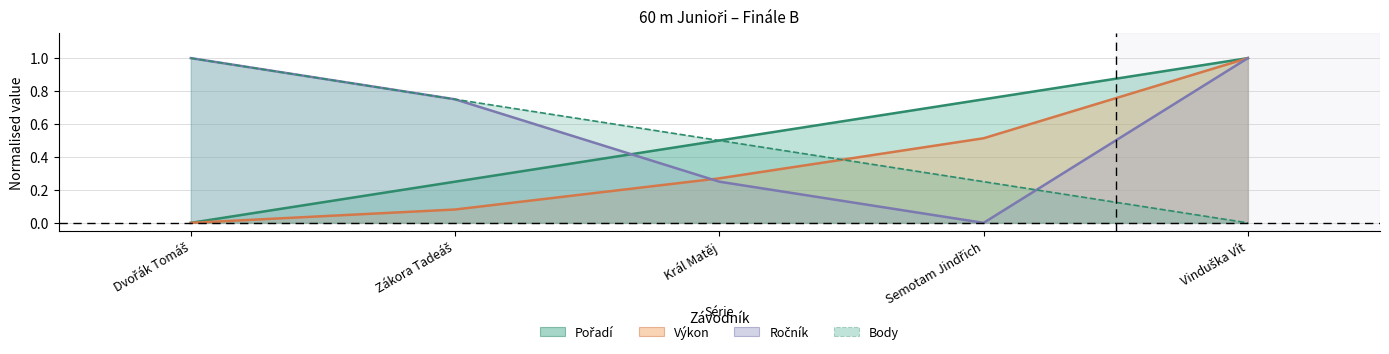

At how many categories does at least one series exceed 0?

5